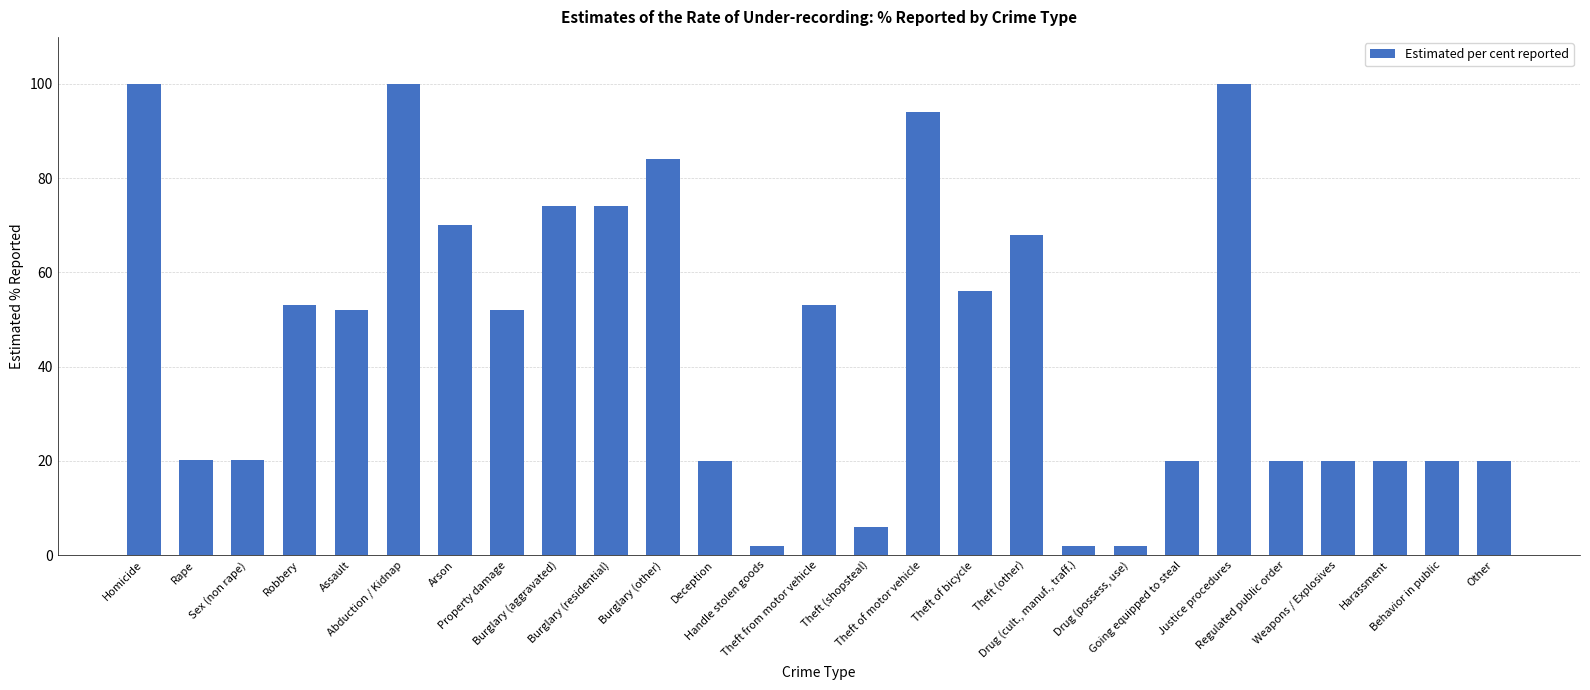

The chart shows a value of 20.0 at Harassment. True or false?

True